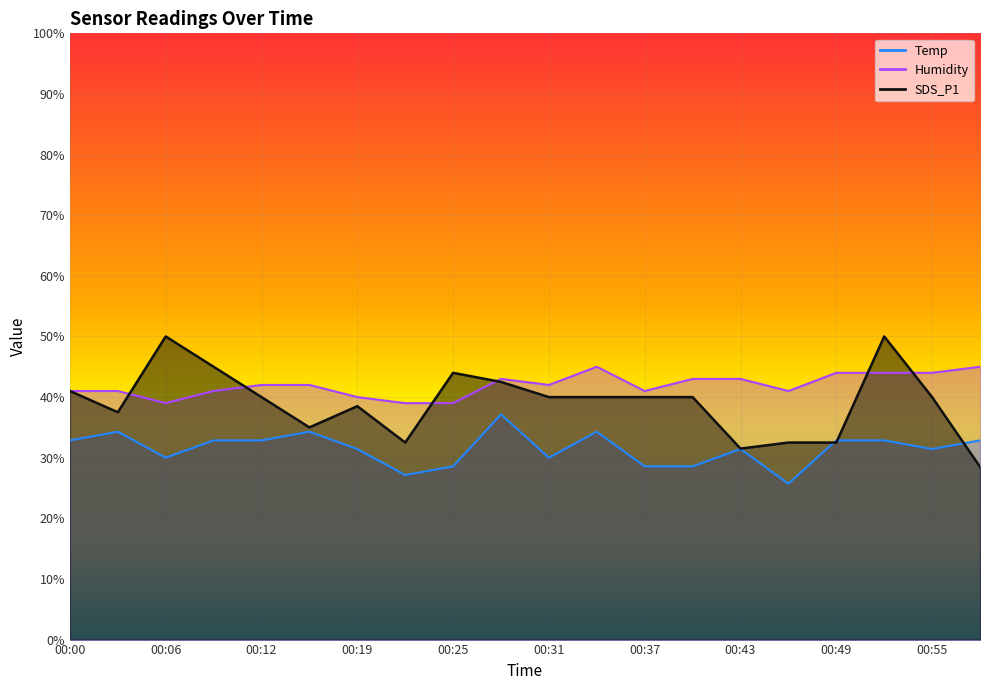

Between which two adjacent categories do Temp and SDS_P1 first intersect?

00:46 and 00:49